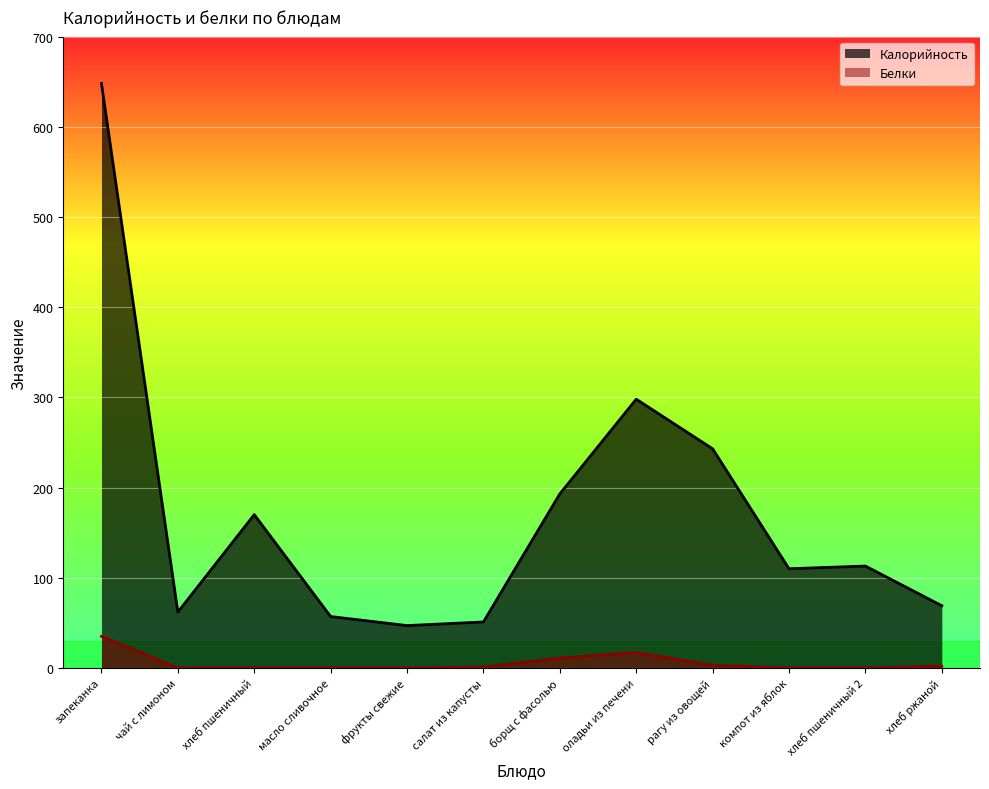

What is the label of the 6th point from the left?

салат из капусты